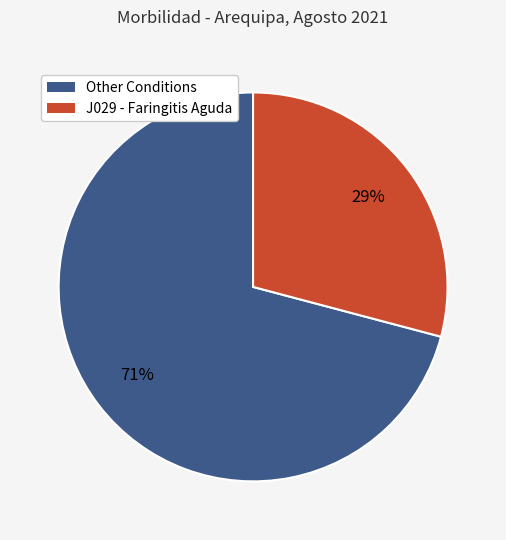

How many segments does this pie chart have?

2